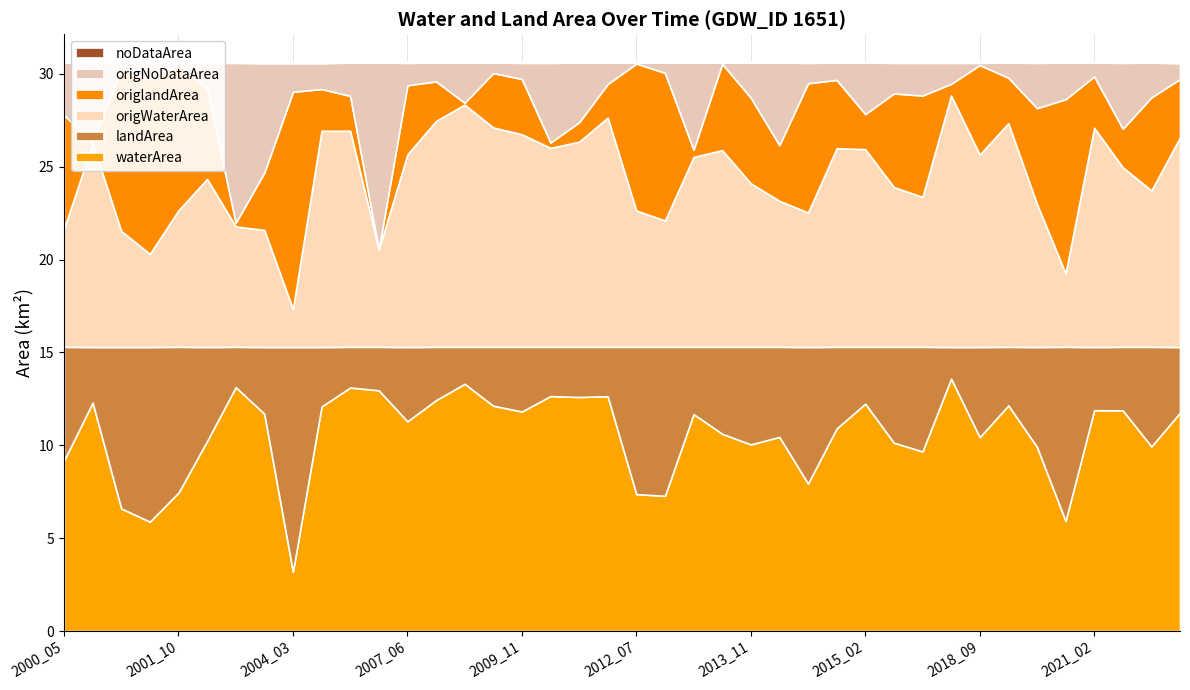

Reading right to left, what are all the values shown in this chart?

waterArea: 2021_11=11.8	2021_09=9.9	2021_03=11.9	2021_02=11.9	2020_05=5.9	2019_10=9.9	2019_03=12.2	2018_09=10.4	2017_02=13.6	2015_08=9.7	2015_05=10.1	2015_02=12.2	2014_10=10.9	2014_03=7.9	2014_02=10.4	2013_11=10.1	2013_04=10.6	2012_10=11.7	2012_08=7.3	2012_07=7.4	2010_11=12.6	2010_03=12.6	2010_02=12.7	2009_11=11.8	2008_10=12.1	2008_02=13.3	2007_10=12.4	2007_06=11.3	2007_02=13.0	2006_11=13.1	2004_10=12.1	2004_03=3.2	2003_11=11.7	2002_02=13.1	2001_11=10.2	2001_10=7.5	2001_08=5.9	2001_07=6.6	2001_02=12.3	2000_05=9.2
landArea: 2021_11=3.5	2021_09=5.4	2021_03=3.4	2021_02=3.4	2020_05=9.4	2019_10=5.4	2019_03=3.1	2018_09=4.8	2017_02=1.7	2015_08=5.6	2015_05=5.2	2015_02=3.1	2014_10=4.4	2014_03=7.3	2014_02=4.8	2013_11=5.2	2013_04=4.7	2012_10=3.6	2012_08=8.0	2012_07=7.9	2010_11=2.7	2010_03=2.7	2010_02=2.6	2009_11=3.5	2008_10=3.2	2008_02=2.0	2007_10=2.9	2007_06=4.0	2007_02=2.3	2006_11=2.2	2004_10=3.2	2004_03=12.1	2003_11=3.6	2002_02=2.2	2001_11=5.1	2001_10=7.8	2001_08=9.4	2001_07=8.7	2001_02=3.0	2000_05=6.1
origWaterArea: 2021_11=11.3	2021_09=8.4	2021_03=9.7	2021_02=11.8	2020_05=4.0	2019_10=7.7	2019_03=12.0	2018_09=10.4	2017_02=13.5	2015_08=8.1	2015_05=8.6	2015_02=10.6	2014_10=10.7	2014_03=7.2	2014_02=7.9	2013_11=8.8	2013_04=10.6	2012_10=10.2	2012_08=6.8	2012_07=7.3	2010_11=12.3	2010_03=11.0	2010_02=10.7	2009_11=11.4	2008_10=11.8	2008_02=13.0	2007_10=12.2	2007_06=10.4	2007_02=5.2	2006_11=11.6	2004_10=11.6	2004_03=2.0	2003_11=6.3	2002_02=6.5	2001_11=9.1	2001_10=7.3	2001_08=5.0	2001_07=6.2	2001_02=11.0	2000_05=6.4
origlandArea: 2021_11=3.1	2021_09=5.0	2021_03=2.1	2021_02=2.8	2020_05=9.4	2019_10=5.2	2019_03=2.5	2018_09=4.8	2017_02=0.6	2015_08=5.5	2015_05=5.0	2015_02=1.9	2014_10=3.7	2014_03=7.0	2014_02=3.0	2013_11=4.6	2013_04=4.7	2012_10=0.4	2012_08=8.0	2012_07=7.9	2010_11=1.8	2010_03=1.1	2010_02=0.3	2009_11=3.0	2008_10=2.9	2008_02=0.1	2007_10=2.1	2007_06=3.7	2007_02=0.0	2006_11=1.9	2004_10=2.2	2004_03=11.7	2003_11=3.1	2002_02=0.2	2001_11=4.9	2001_10=7.8	2001_08=9.4	2001_07=8.7	2001_02=0.0	2000_05=6.1
origNoDataArea: 2021_11=0.9	2021_09=1.9	2021_03=3.5	2021_02=0.7	2020_05=2.0	2019_10=2.4	2019_03=0.8	2018_09=0.1	2017_02=1.1	2015_08=1.8	2015_05=1.6	2015_02=2.8	2014_10=0.9	2014_03=1.1	2014_02=4.4	2013_11=1.9	2013_04=0.1	2012_10=4.7	2012_08=0.6	2012_07=0.1	2010_11=1.1	2010_03=3.2	2010_02=4.3	2009_11=0.9	2008_10=0.6	2008_02=2.2	2007_10=1.0	2007_06=1.2	2007_02=10.1	2006_11=1.8	2004_10=1.4	2004_03=1.6	2003_11=5.9	2002_02=8.6	2001_11=1.4	2001_10=0.1	2001_08=0.9	2001_07=0.4	2001_02=4.3	2000_05=2.8
noDataArea: 2021_11=0.0	2021_09=0.0	2021_03=0.0	2021_02=0.0	2020_05=0.0	2019_10=0.0	2019_03=0.0	2018_09=0.0	2017_02=0.0	2015_08=0.0	2015_05=0.0	2015_02=0.0	2014_10=0.0	2014_03=0.0	2014_02=0.0	2013_11=0.0	2013_04=0.0	2012_10=0.0	2012_08=0.0	2012_07=0.0	2010_11=0.0	2010_03=0.0	2010_02=0.0	2009_11=0.0	2008_10=0.0	2008_02=0.0	2007_10=0.0	2007_06=0.0	2007_02=0.0	2006_11=0.0	2004_10=0.0	2004_03=0.0	2003_11=0.0	2002_02=0.0	2001_11=0.0	2001_10=0.0	2001_08=0.0	2001_07=0.0	2001_02=0.0	2000_05=0.0